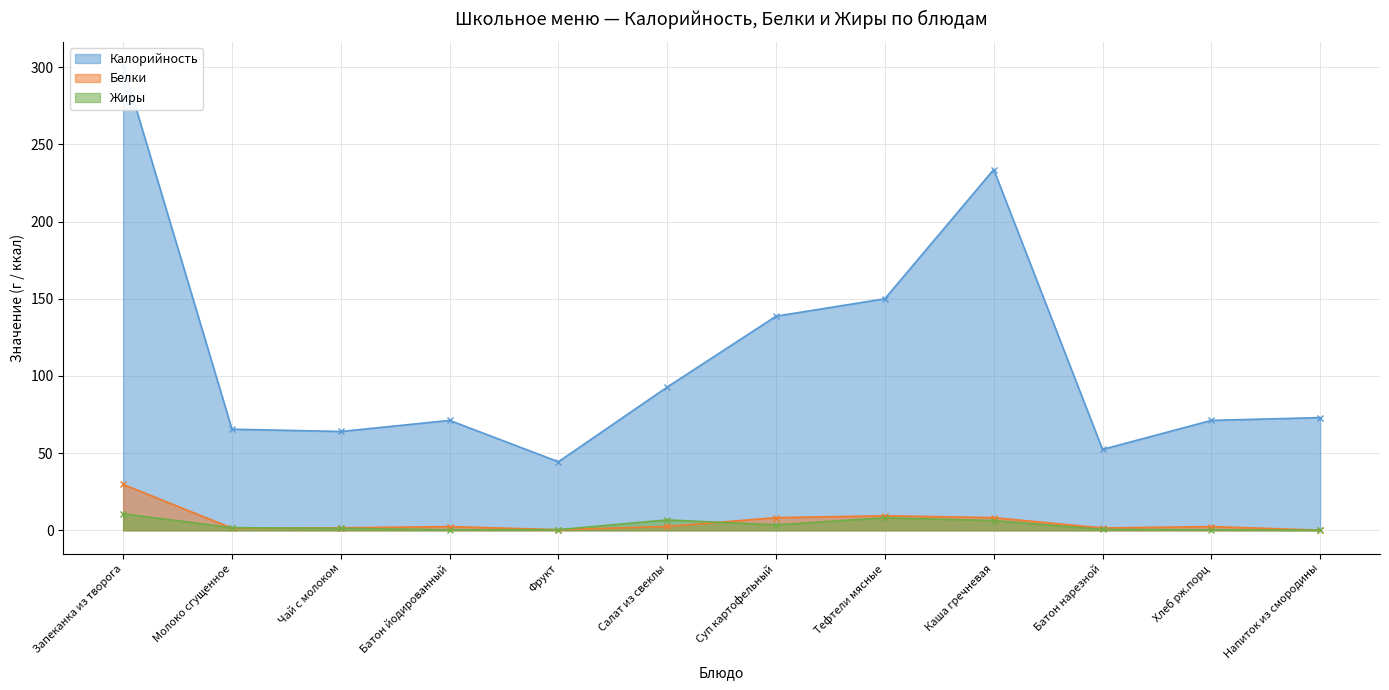

What is the difference between the maximum and minimum values in the Жиры series?

10.6